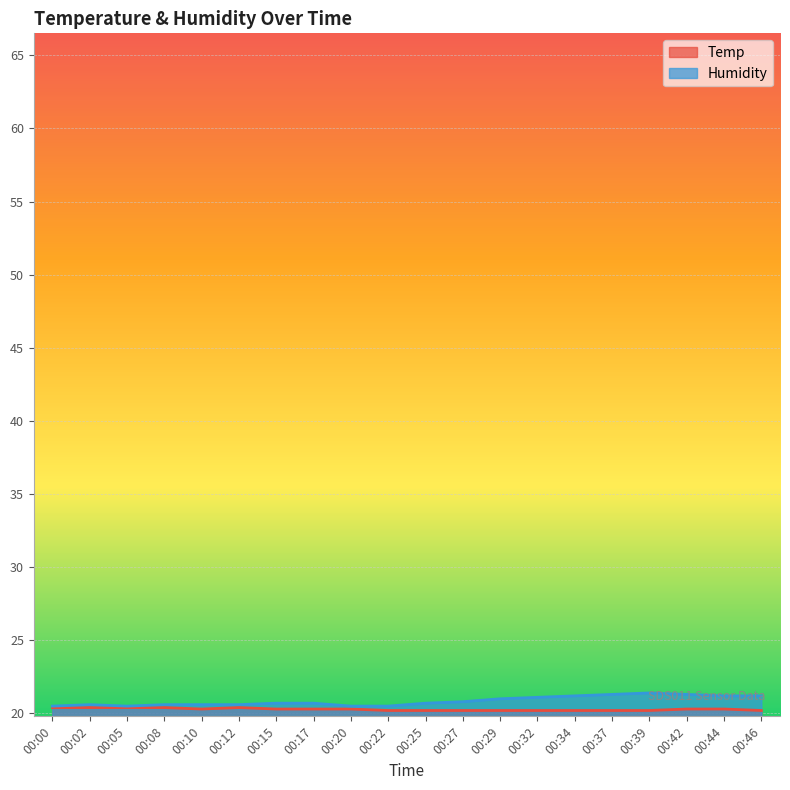

What is the maximum value for Humidity?

21.4